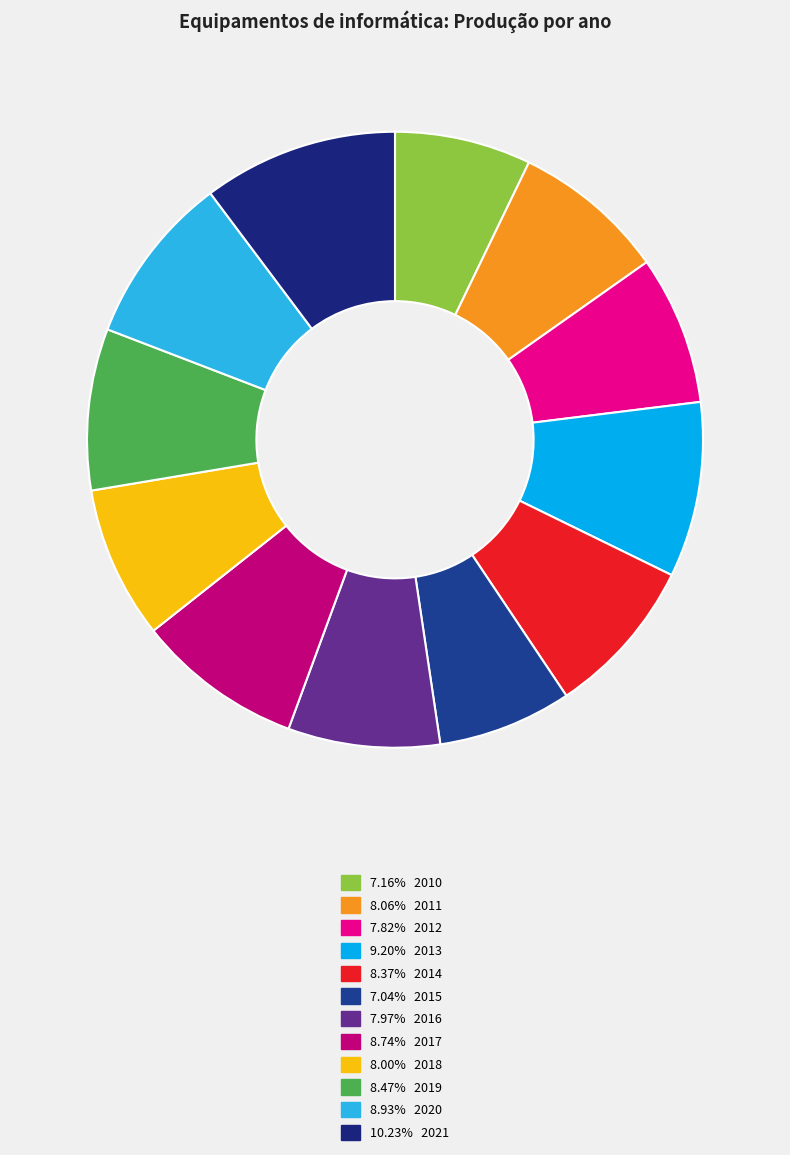

Does any single category account for the majority?

No